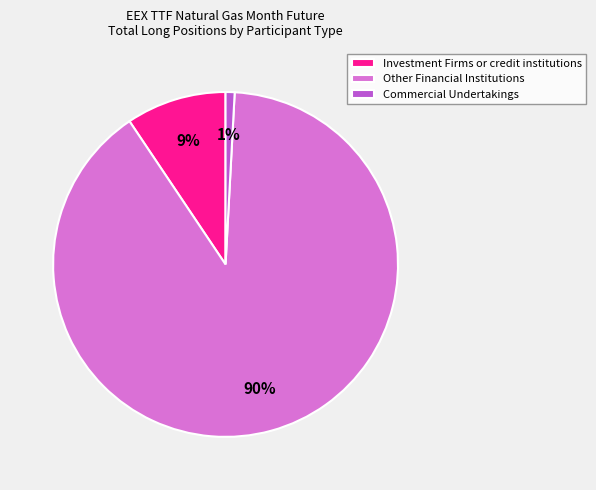

How many segments does this pie chart have?

3